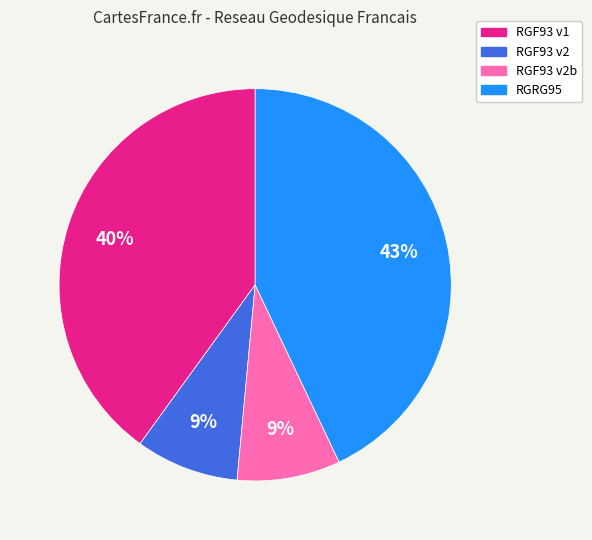

The RGF93 v2b slice represents 9% of the pie. True or false?

True